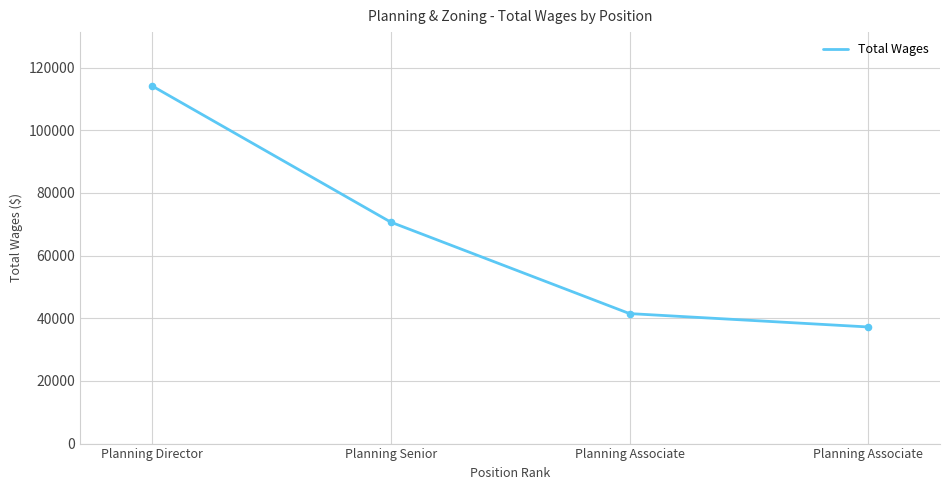

Is this an area chart (filled region under the line)?

No